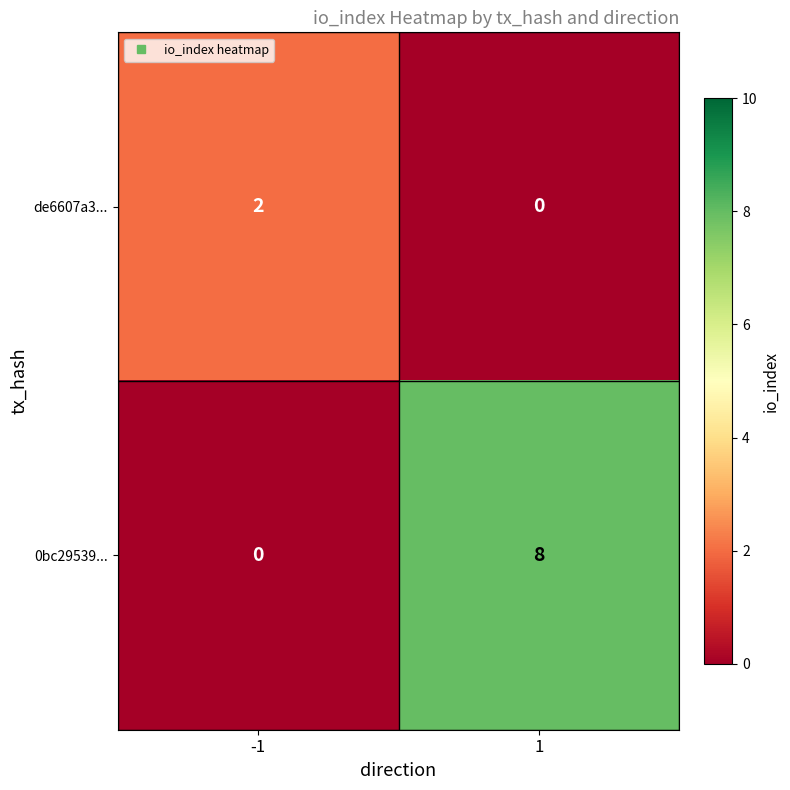

How many values in de6607a3... are above zero?

1